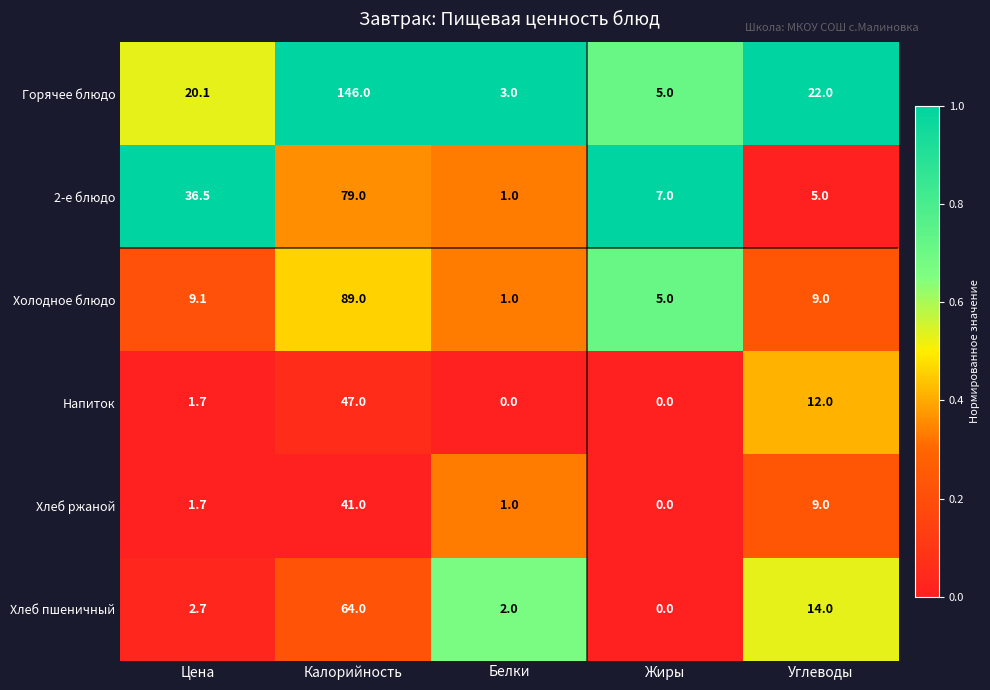

What is the sum of all Напиток values?

60.7